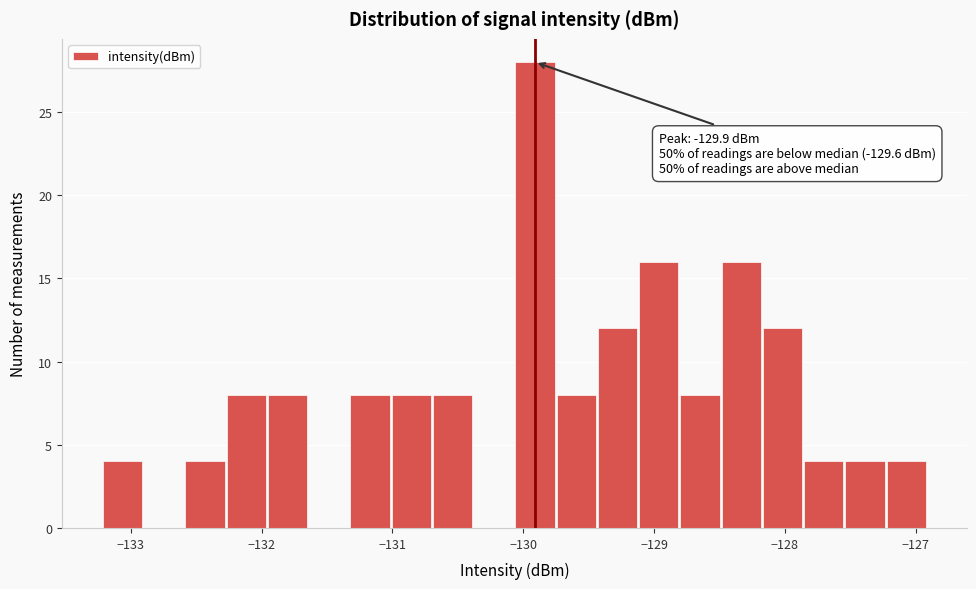

Around what value on the x-axis is the tallest bar? Give the approximate position of its centre, as read against the axis.

-129.9